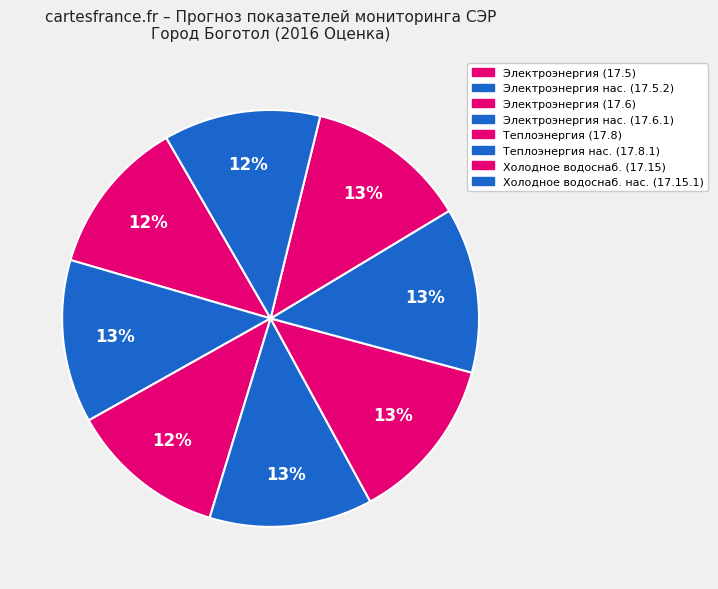

How many segments does this pie chart have?

8